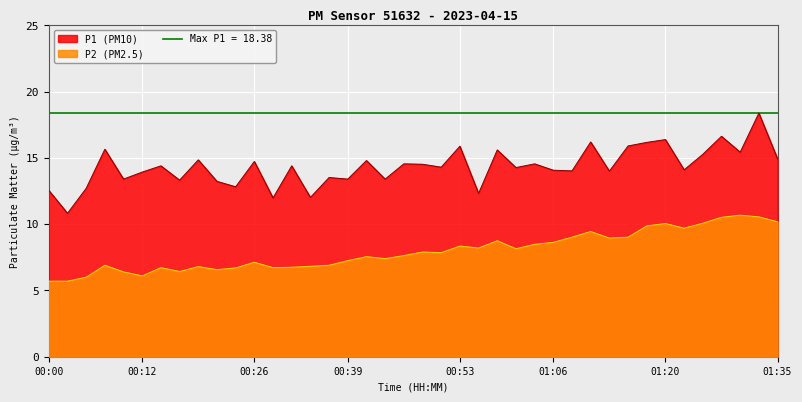

True or false: P2 and P1 cross at least once.

False